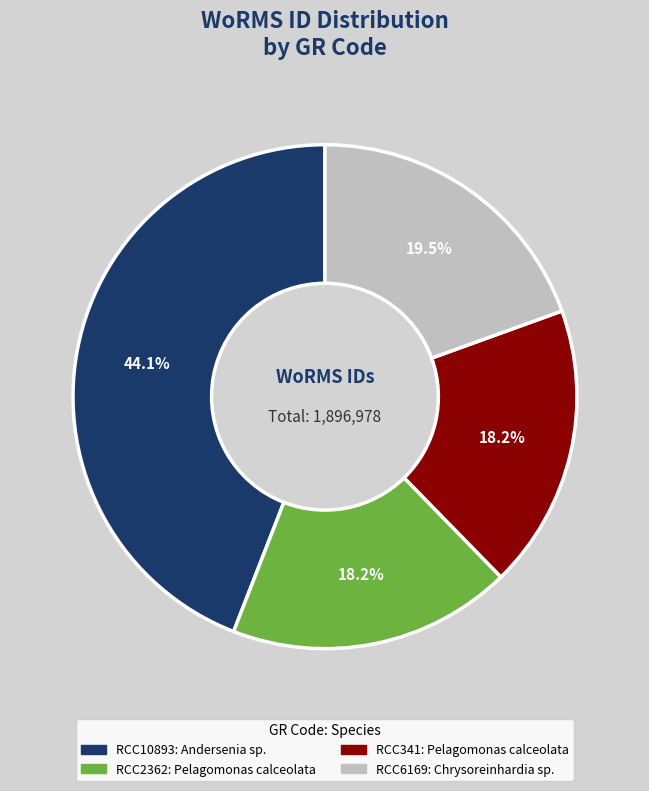

Which has a higher value, RCC6169 or RCC2362?

RCC6169